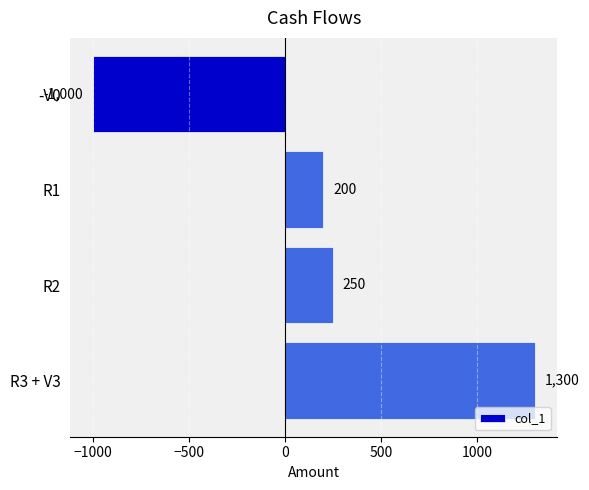

Rank the categories by value from highest to lowest.

R3 + V3, R2, R1, -V0